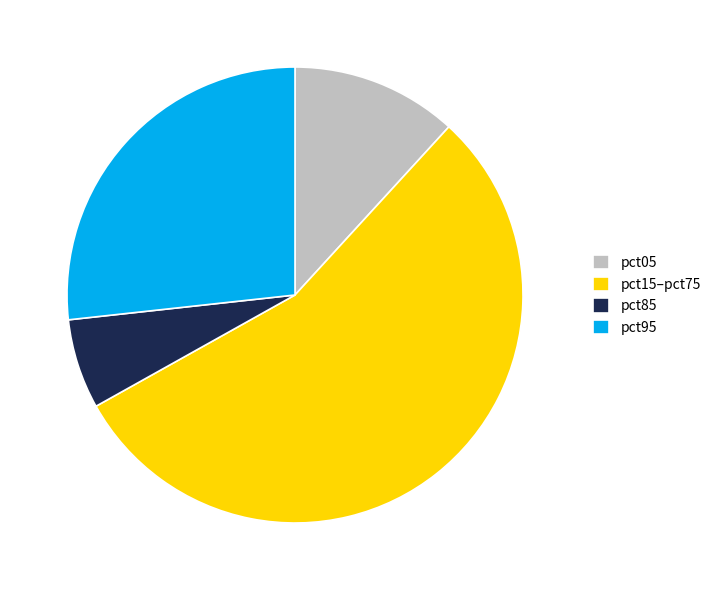

How many slices are in this pie chart?

4